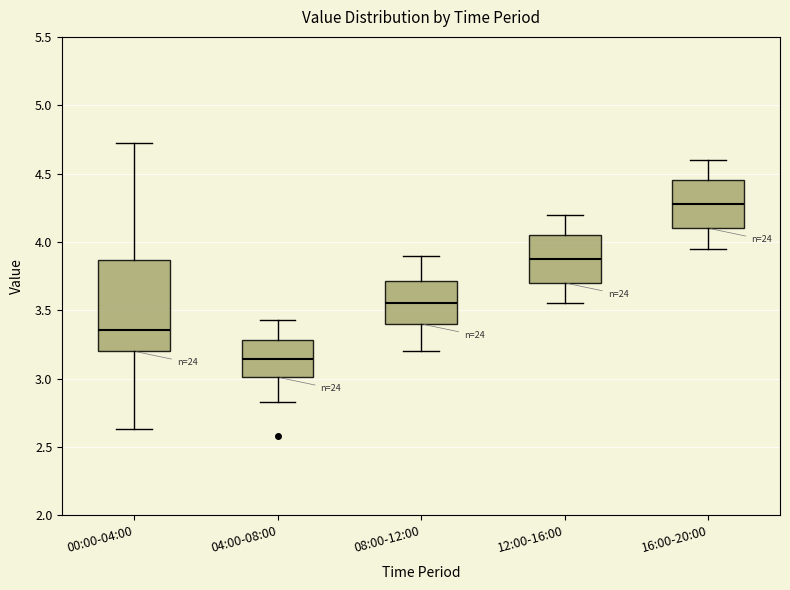

Which box is the tallest, from its lower edge to its upper edge?

00:00-04:00